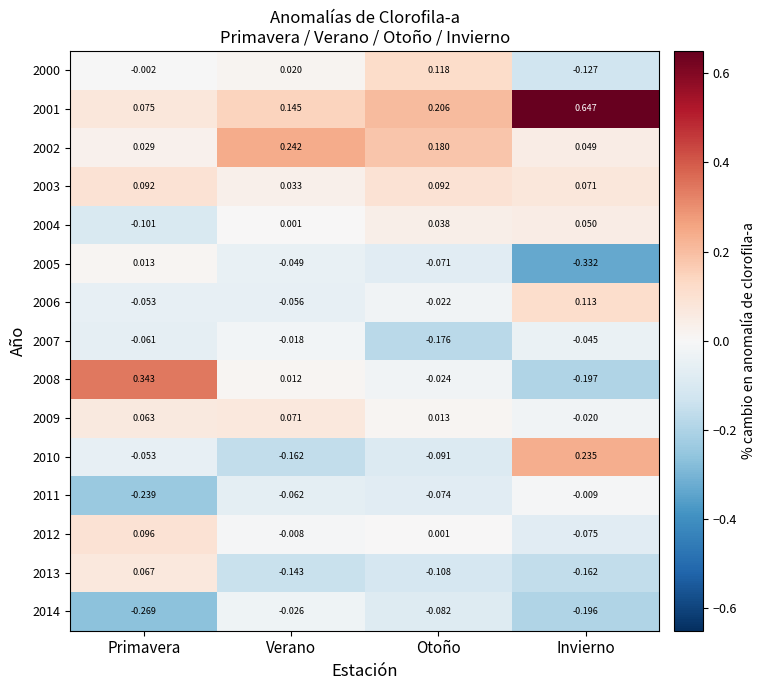

Which category has the highest value in the 2013 series?

Primavera